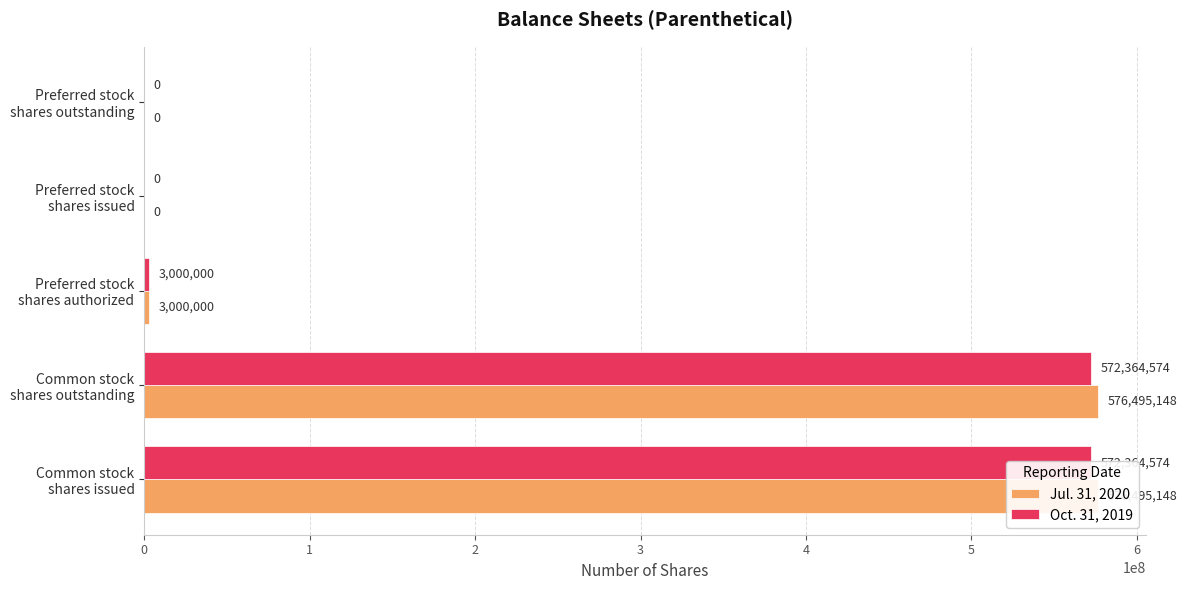

Where is Jul. 31, 2020 nearest to the value 288247574?

2